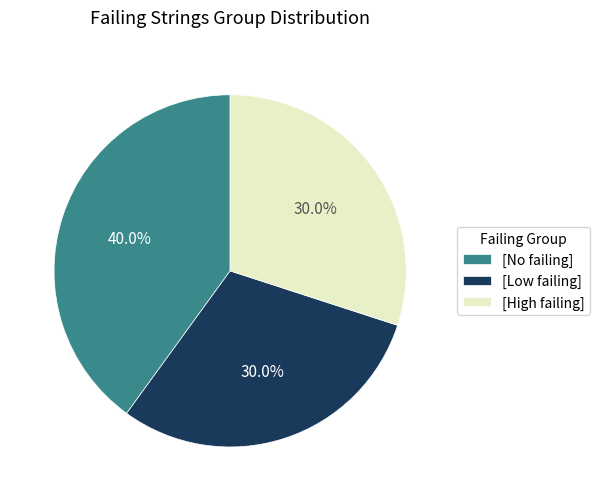

Which has a higher value, [No failing] or [Low failing]?

[No failing]